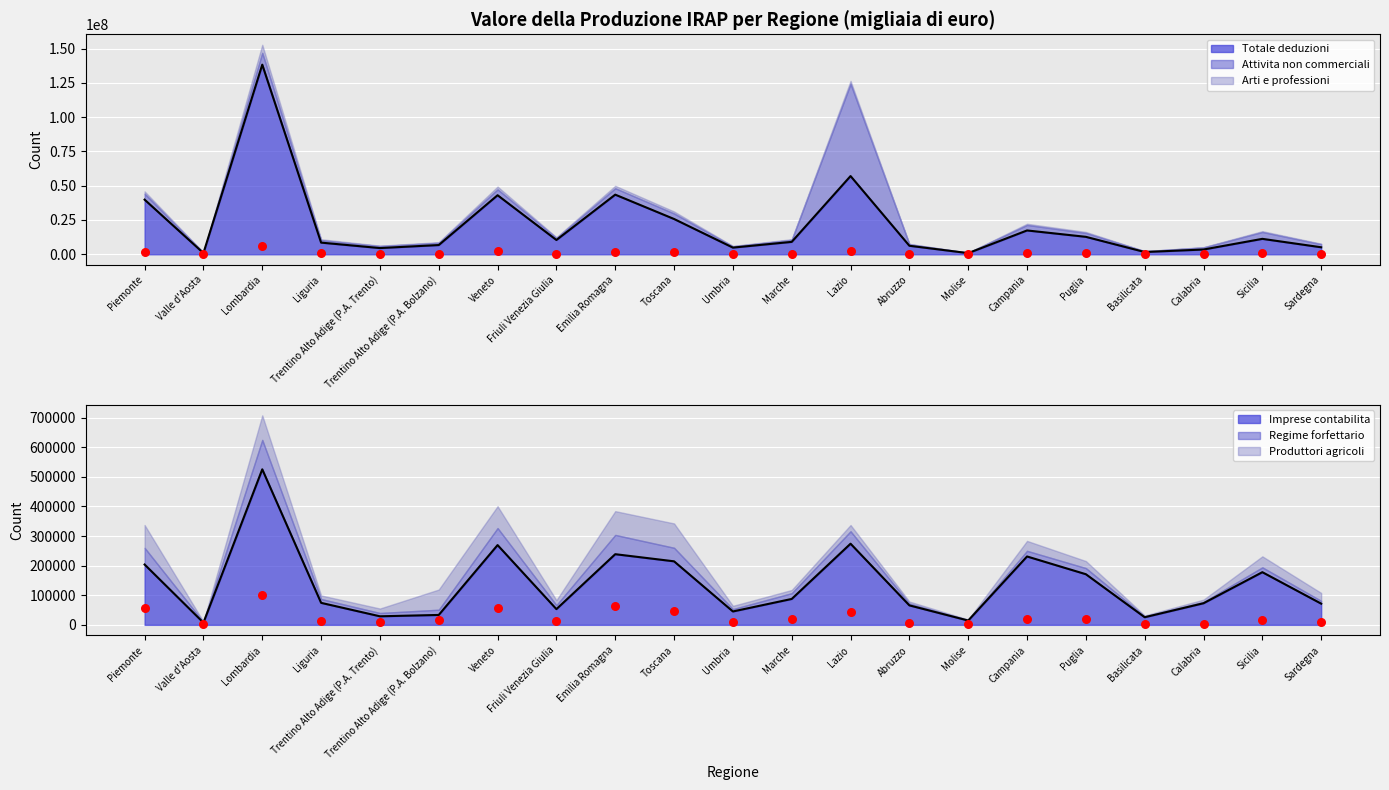

Which series reaches the maximum Y coordinate?

Totale deduzioni